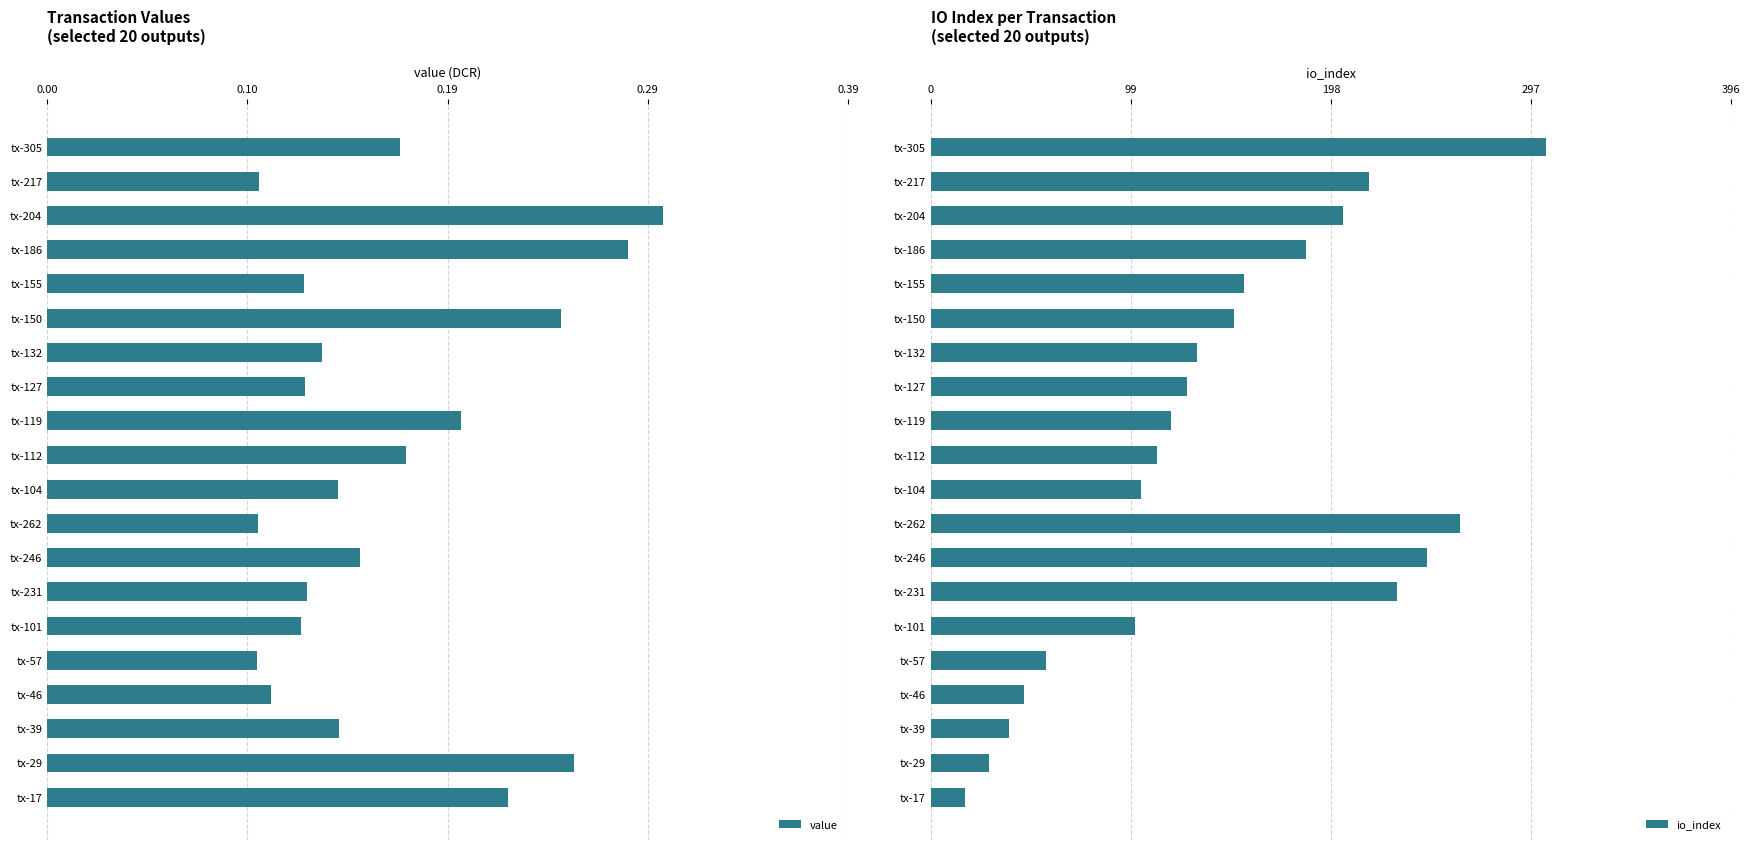

At which label does io_index reach its minimum?

tx-17